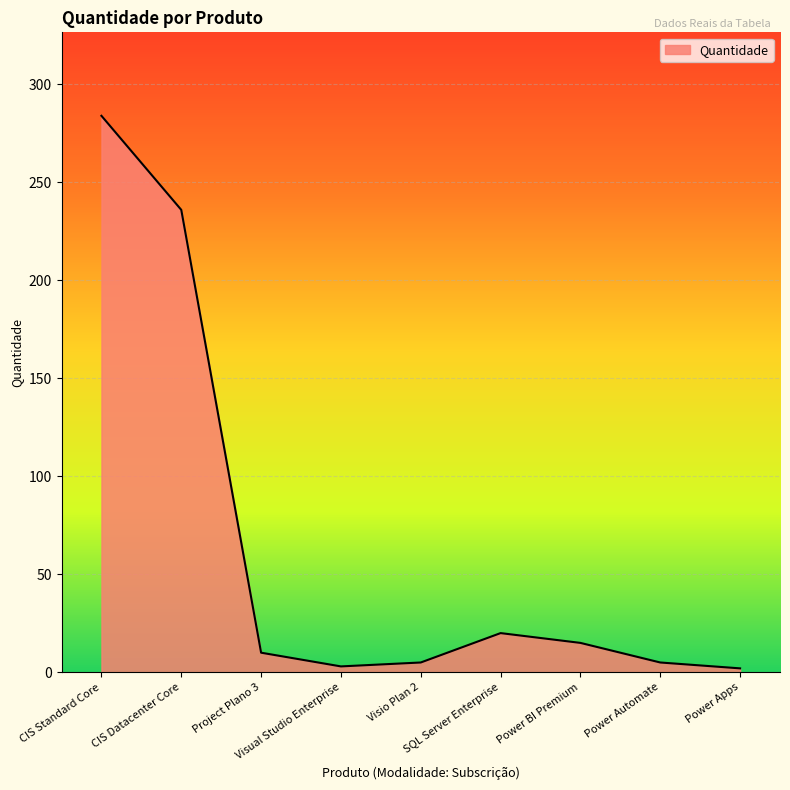

What position from the right is Power Automate?

2